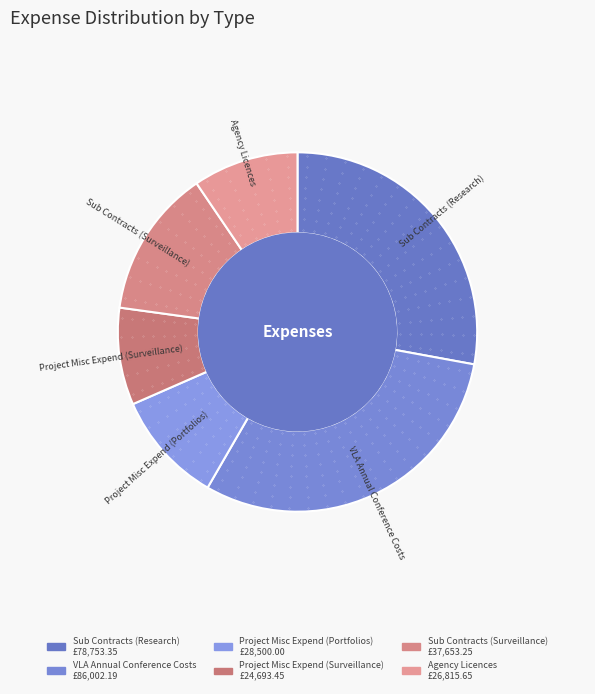

Does any single category account for the majority?

No